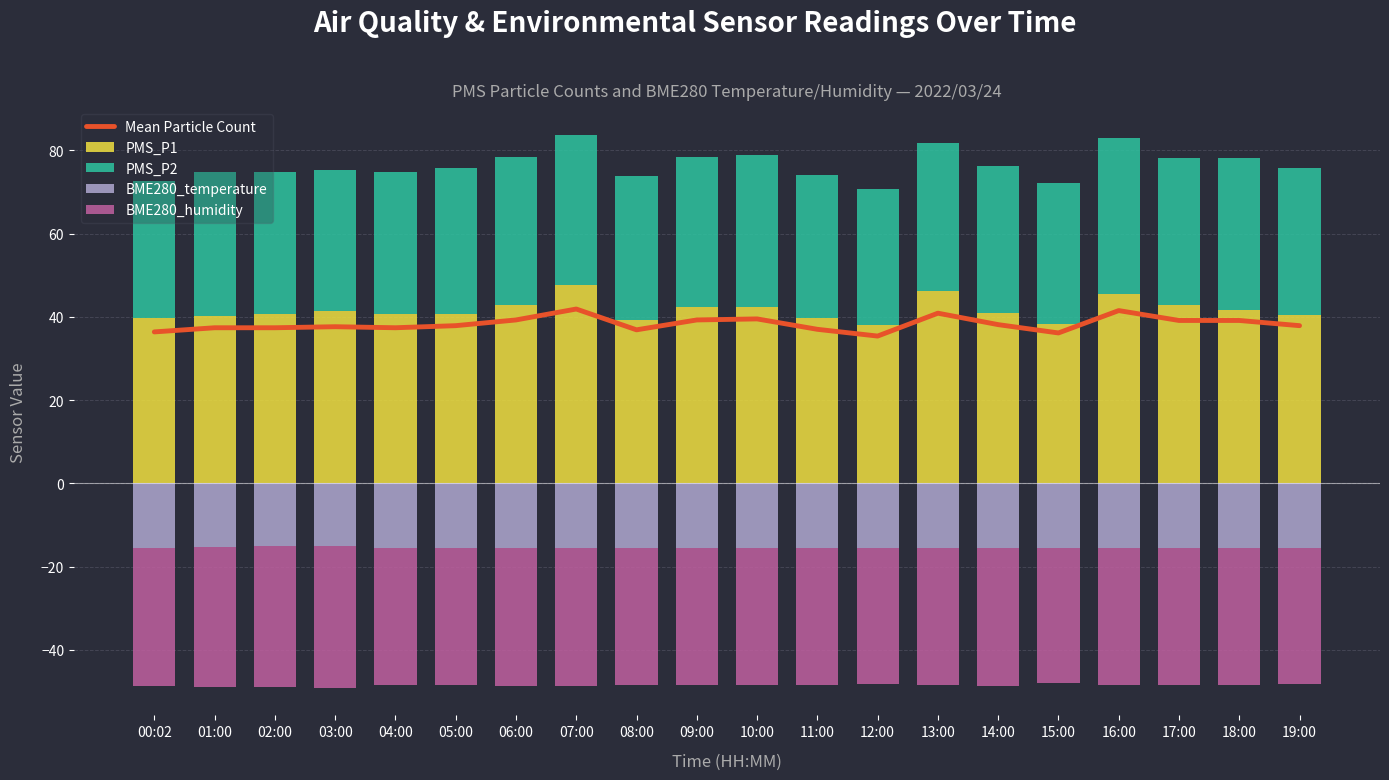

Reading right to left, list all the values displayed in this chart.

Mean Particle Count: 37.9	39.1	39.1	41.5	36.1	38.1	40.9	35.4	37.0	39.5	39.2	36.9	41.9	39.2	37.9	37.4	37.6	37.4	37.4	36.4
PMS_P1: 40.5	41.8	42.8	45.5	38.2	41.0	46.2	38.0	39.8	42.2	42.2	39.2	47.8	42.8	40.8	40.8	41.5	40.8	40.2	39.8
PMS_P2: 35.2	36.5	35.5	37.5	34.0	35.2	35.5	32.8	34.2	36.8	36.2	34.5	36.0	35.8	35.0	34.0	33.8	34.0	34.5	33.0
BME280_temperature: -15.5	-15.5	-15.5	-15.5	-15.5	-15.6	-15.5	-15.5	-15.6	-15.6	-15.6	-15.6	-15.6	-15.6	-15.6	-15.5	-15.1	-15.2	-15.3	-15.6
BME280_humidity: -32.9	-33.0	-33.0	-33.1	-32.5	-33.1	-32.9	-32.9	-33.0	-32.9	-33.0	-33.0	-33.2	-33.1	-33.0	-33.0	-34.1	-33.8	-33.6	-33.0